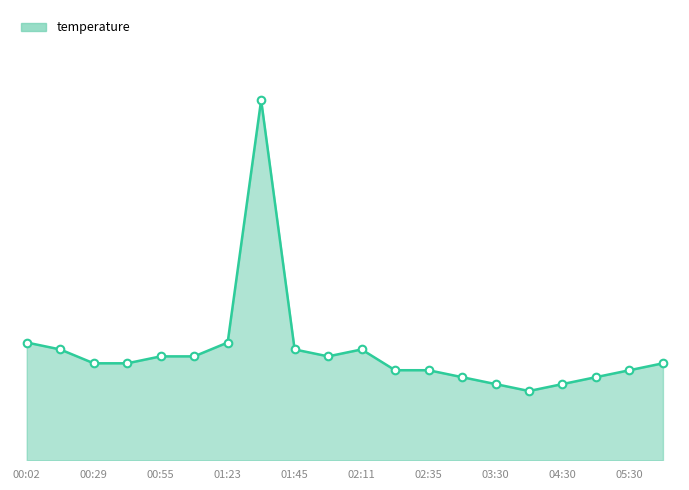

Is this an area chart (filled region under the line)?

Yes